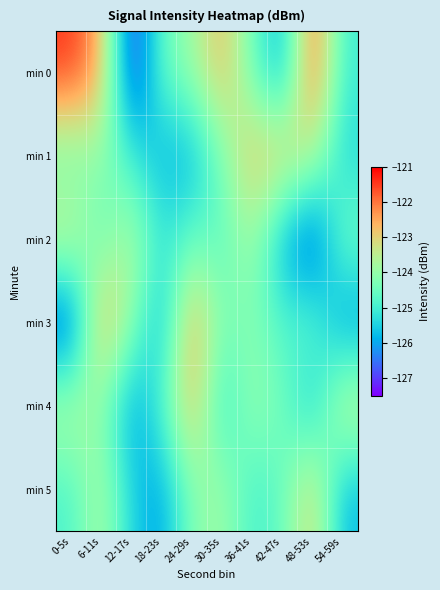

Reading left to right, extract all data points from this chart.

min 0: 0-5s=-121.4	6-11s=-122.5	12-17s=-127.3	18-23s=-124.6	24-29s=-123.9	30-35s=-122.7	36-41s=-124.5	42-47s=-126.0	48-53s=-121.7	54-59s=-125.0
min 1: 0-5s=-124.5	6-11s=-124.0	12-17s=-125.1	18-23s=-125.9	24-29s=-125.9	30-35s=-124.3	36-41s=-122.8	42-47s=-122.8	48-53s=-123.5	54-59s=-125.4
min 2: 0-5s=-123.2	6-11s=-124.6	12-17s=-123.5	18-23s=-125.2	24-29s=-124.5	30-35s=-124.7	36-41s=-123.8	42-47s=-125.9	48-53s=-127.0	54-59s=-124.3
min 3: 0-5s=-127.1	6-11s=-122.4	12-17s=-124.0	18-23s=-125.9	24-29s=-122.4	30-35s=-124.3	36-41s=-124.2	42-47s=-124.8	48-53s=-124.5	54-59s=-126.3
min 4: 0-5s=-123.5	6-11s=-124.1	12-17s=-126.2	18-23s=-124.8	24-29s=-122.6	30-35s=-125.3	36-41s=-123.9	42-47s=-124.4	48-53s=-125.7	54-59s=-123.2
min 5: 0-5s=-124.9	6-11s=-123.6	12-17s=-125.5	18-23s=-126.1	24-29s=-124.2	30-35s=-123.8	36-41s=-125.0	42-47s=-124.6	48-53s=-122.9	54-59s=-125.8